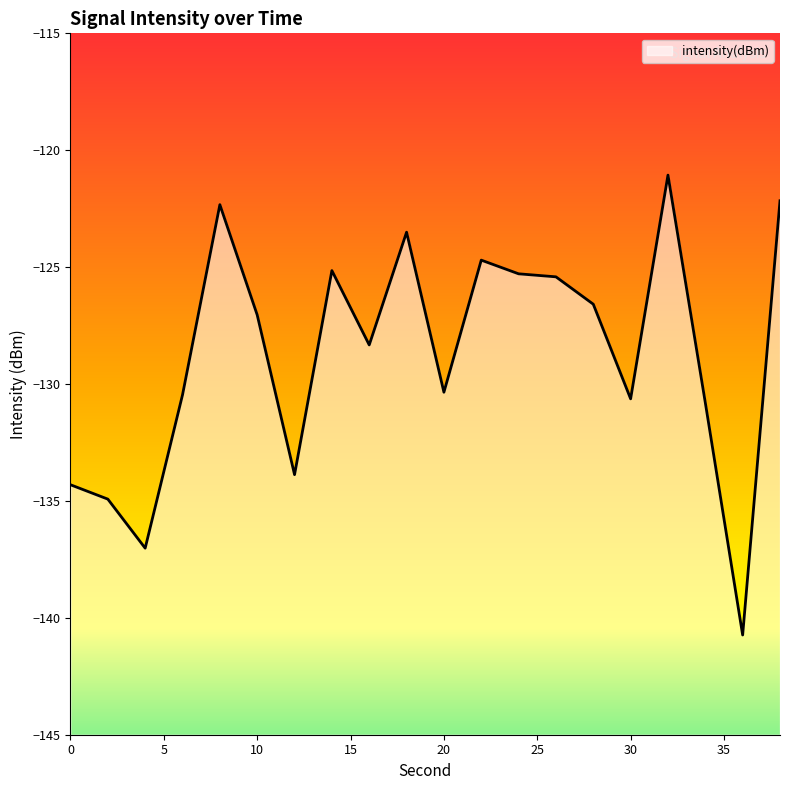

What is the average value?

-128.7